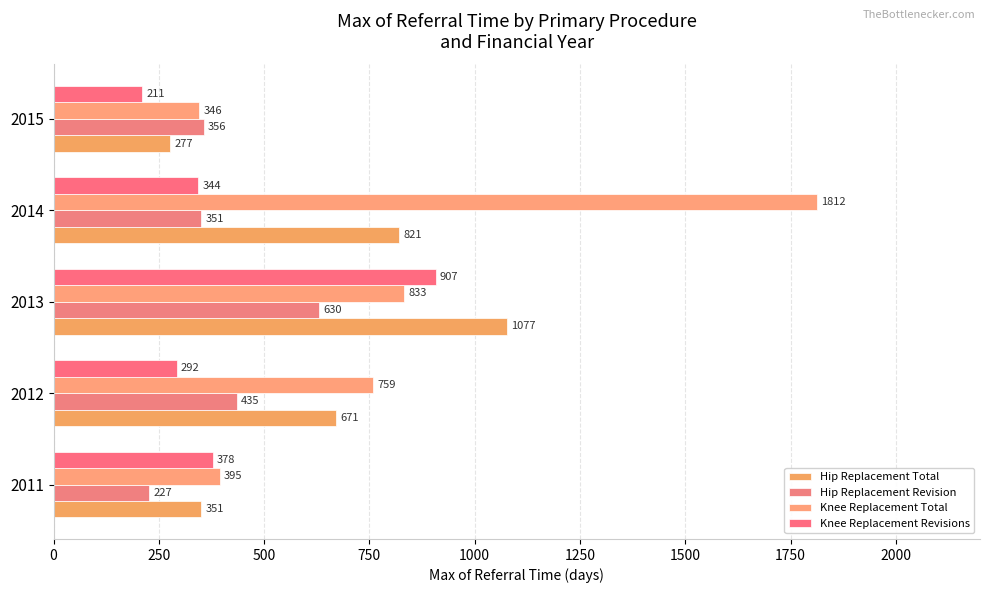

List the series in order of their peak value, lowest first.

Hip Replacement Revision, Knee Replacement Revisions, Hip Replacement Total, Knee Replacement Total